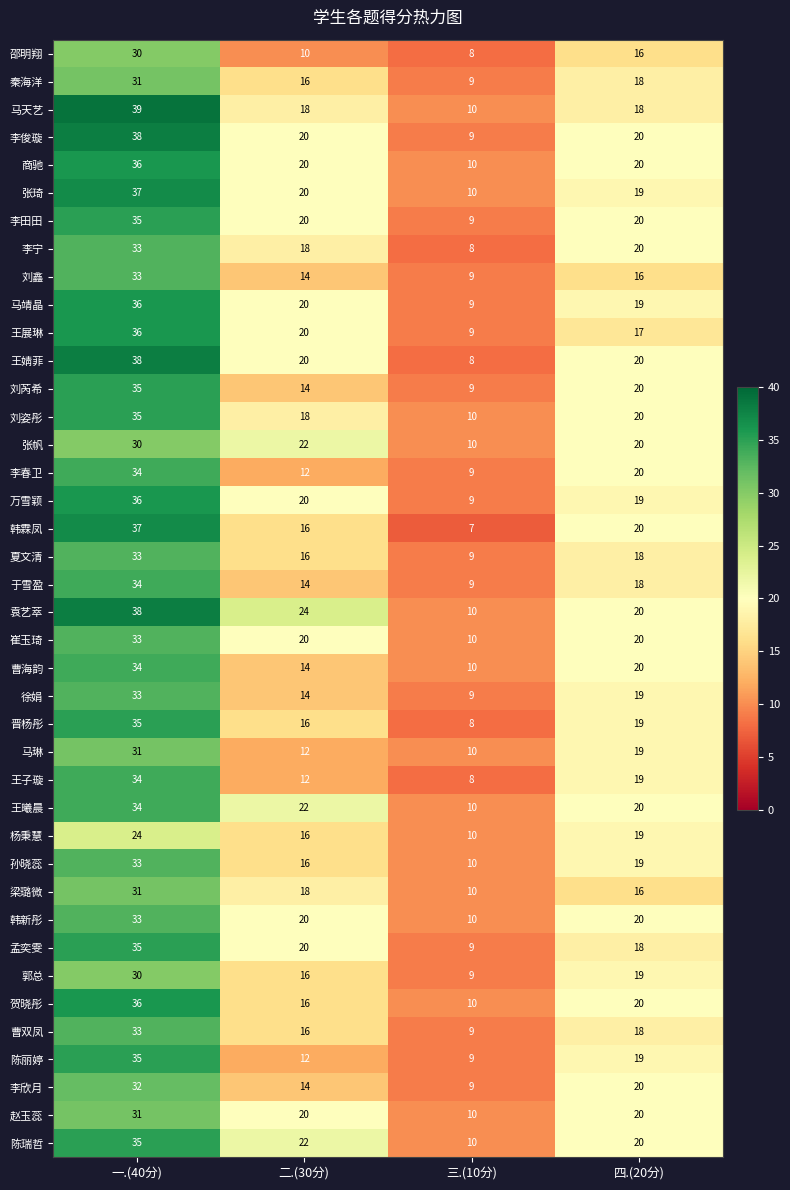

Where does the 郭总 series first go above 19?

一.(40分)